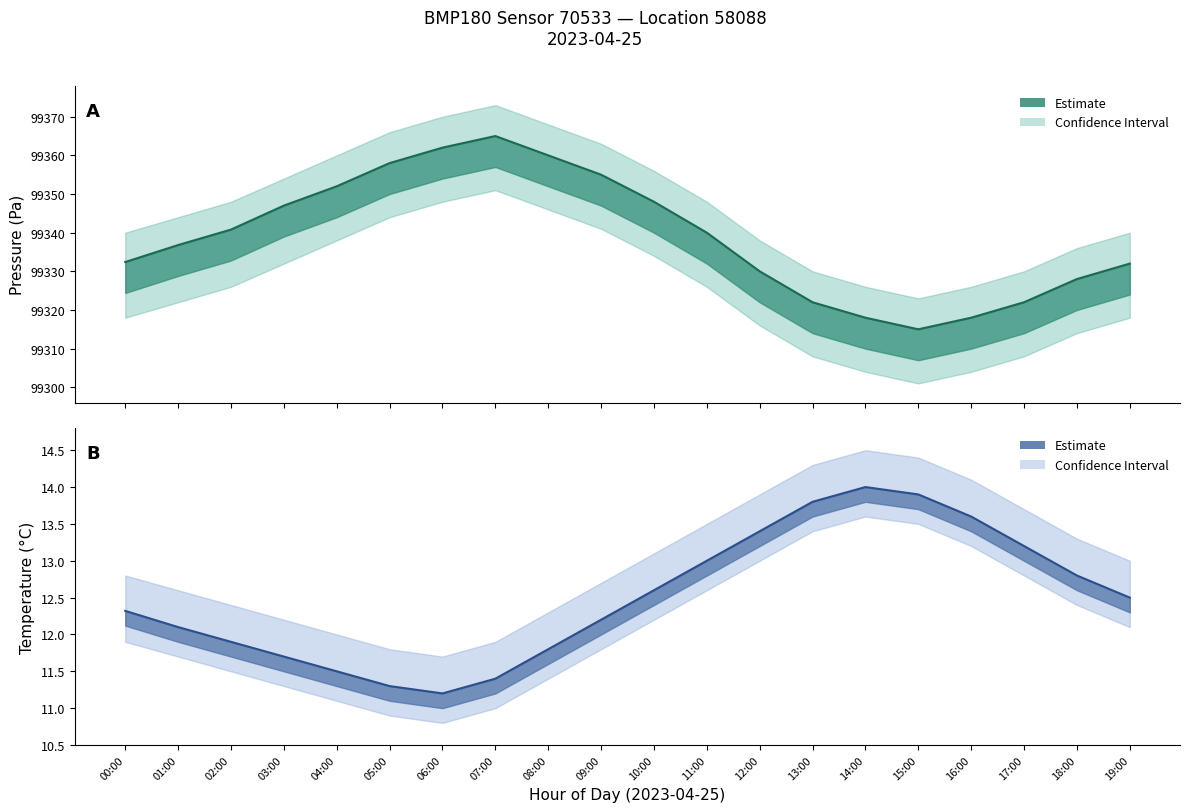

Is it true that pressure equals 66766.3 at 02:00?

False